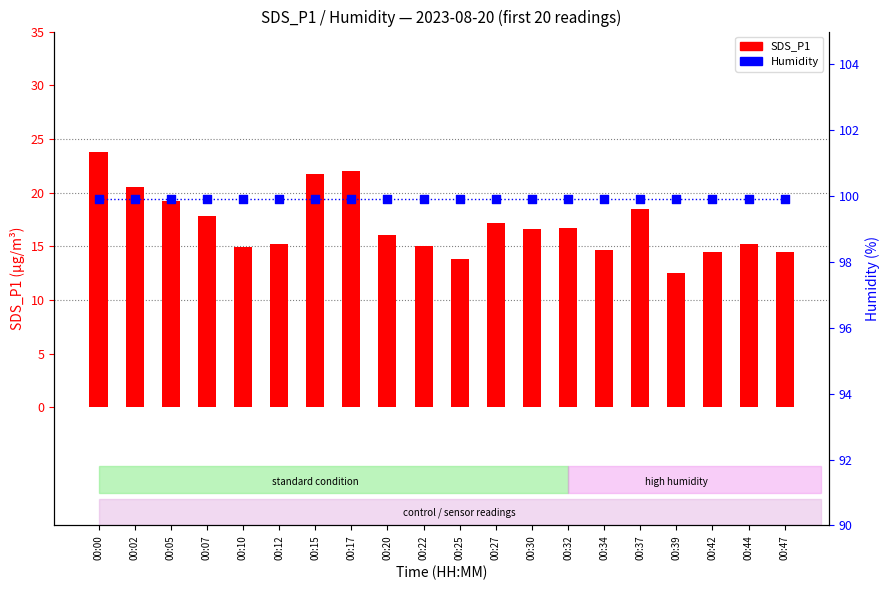

At which category is the sum across all series the highest?

00:00